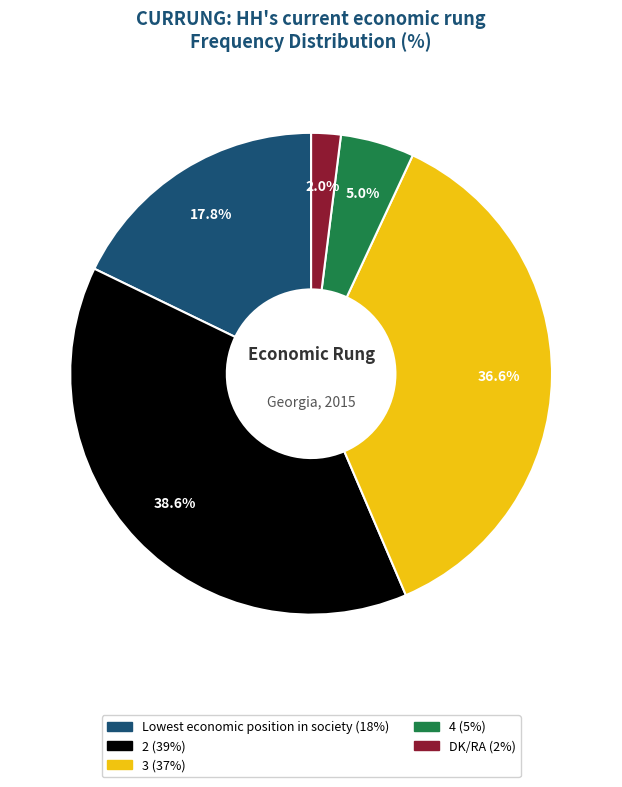

Is there any slice that represents more than half of the pie?

No